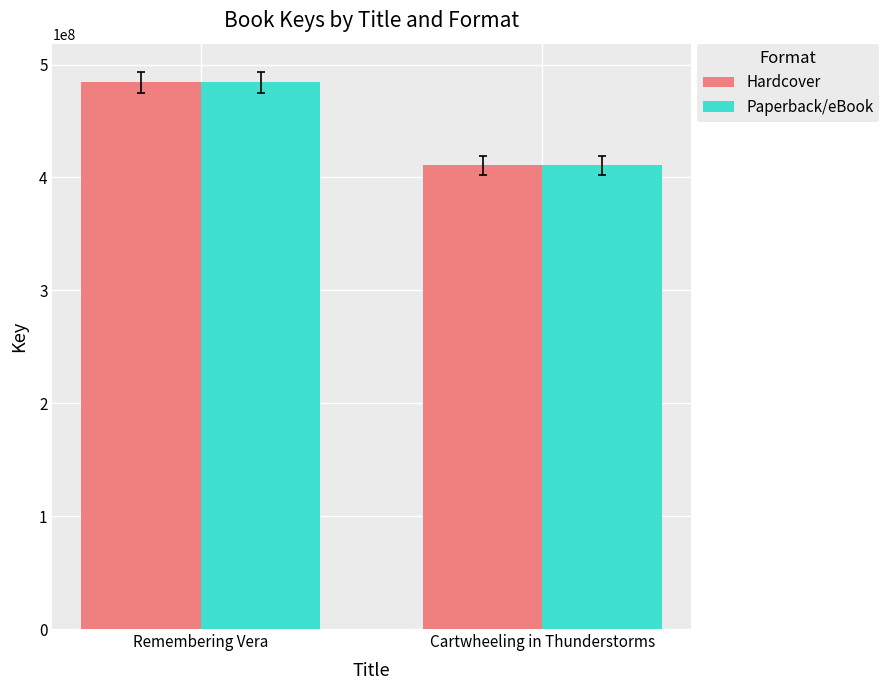

What are all the series names shown in the legend?

Hardcover, Paperback/eBook